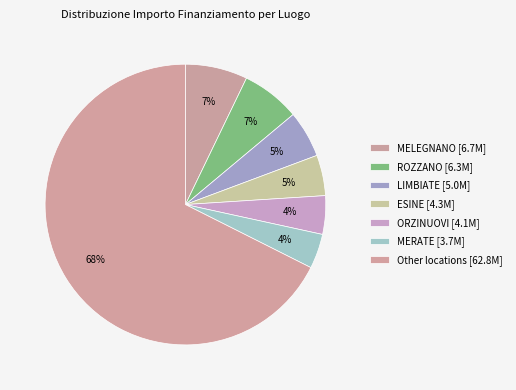

Count the number of slices in the pie.

7